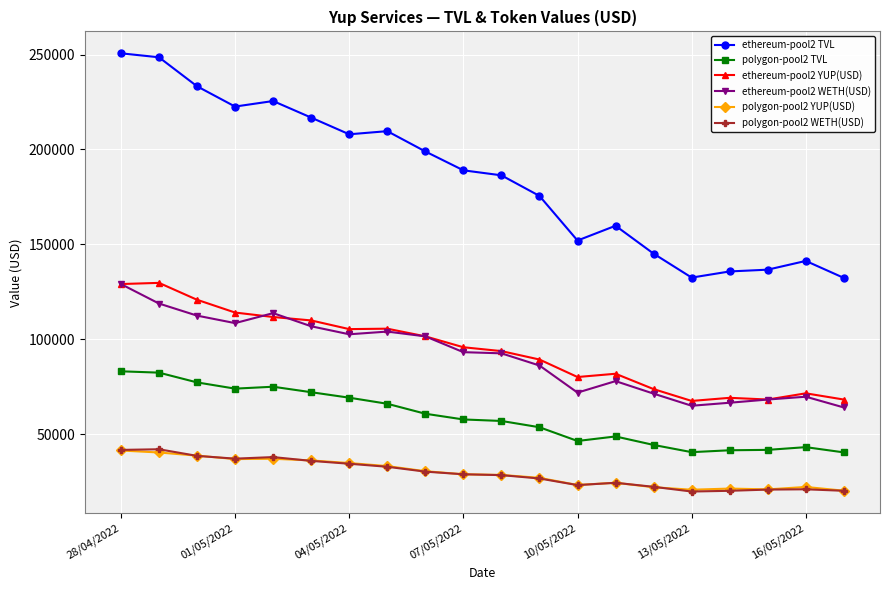

True or false: ethereum-pool2 TVL and ethereum-pool2 WETH(USD) intersect in this chart.

False